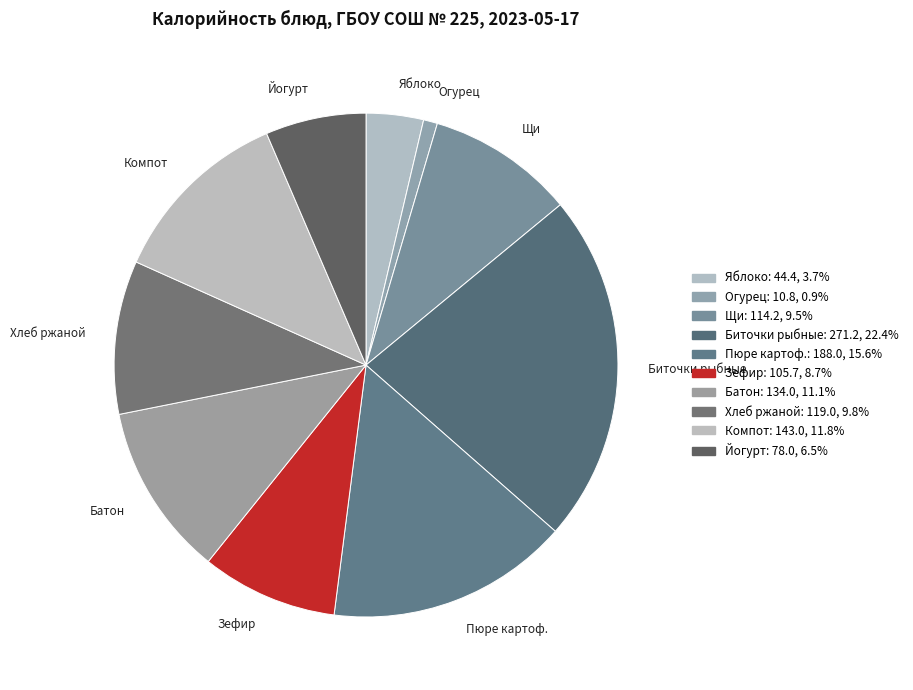

Is the sum of Яблоко and Компот greater than half?

No